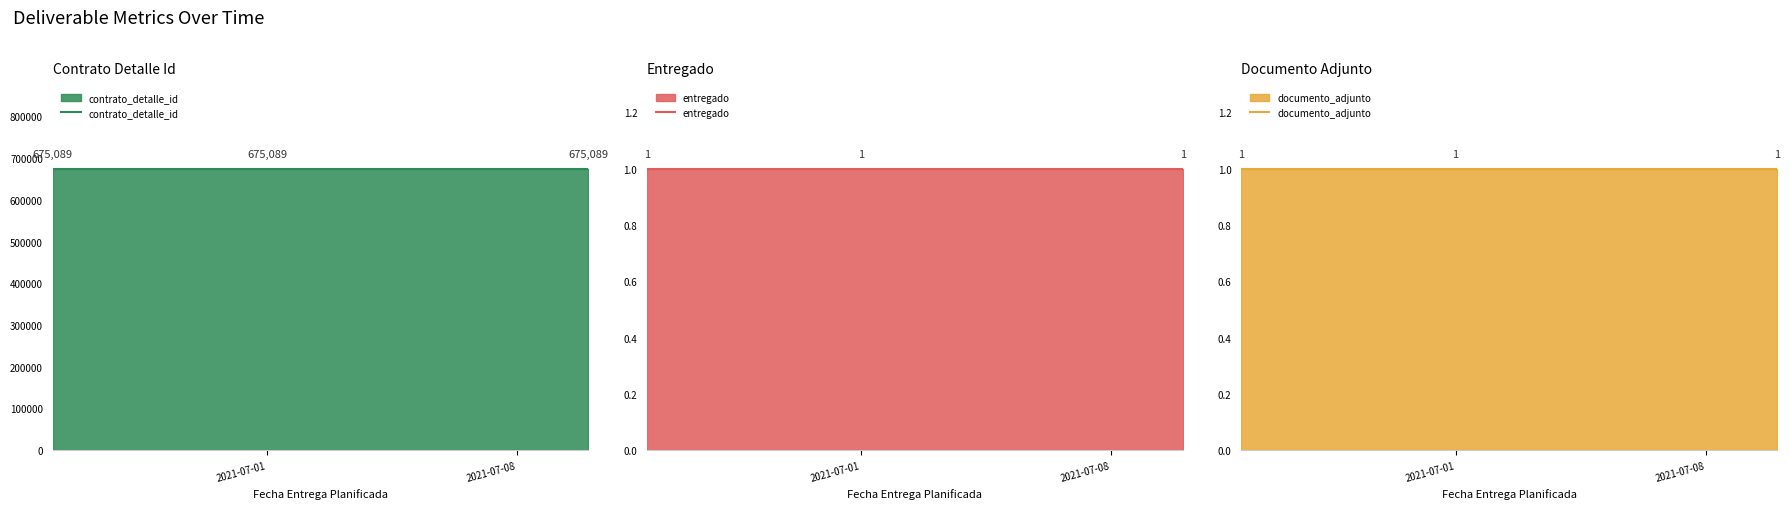

What is the value of the entregado point at the 1st from the left?

1